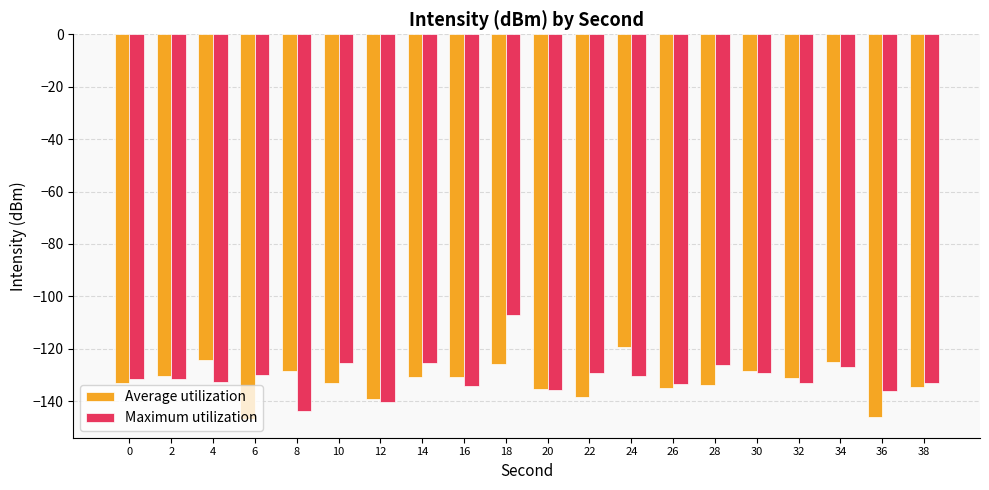

Does the chart contain any negative values?

Yes